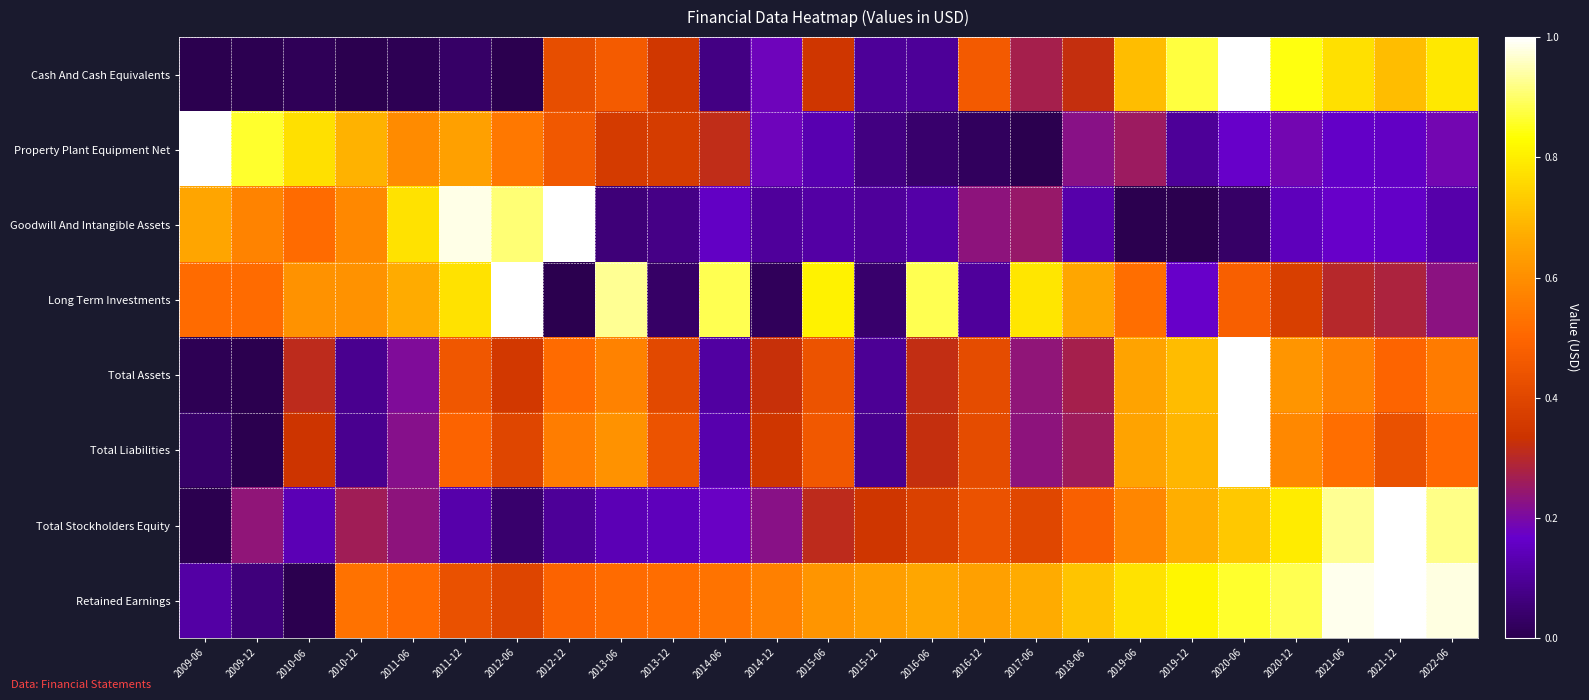

Reading left to right, what are all the values shown in this chart?

Cash And Cash Equivalents: 2009-06=0.0	2009-12=0.0	2010-06=0.0	2010-12=0.0	2011-06=0.0	2011-12=0.0	2012-06=0.0	2012-12=0.4	2013-06=0.5	2013-12=0.3	2014-06=0.1	2014-12=0.2	2015-06=0.3	2015-12=0.1	2016-06=0.1	2016-12=0.5	2017-06=0.3	2018-06=0.3	2019-06=0.7	2019-12=0.9	2020-06=1.0	2020-12=0.8	2021-06=0.8	2021-12=0.7	2022-06=0.8
Property Plant Equipment Net: 2009-06=1.0	2009-12=0.9	2010-06=0.8	2010-12=0.7	2011-06=0.6	2011-12=0.6	2012-06=0.5	2012-12=0.5	2013-06=0.4	2013-12=0.4	2014-06=0.3	2014-12=0.2	2015-06=0.1	2015-12=0.1	2016-06=0.0	2016-12=0.0	2017-06=0.0	2018-06=0.2	2019-06=0.3	2019-12=0.1	2020-06=0.2	2020-12=0.2	2021-06=0.2	2021-12=0.2	2022-06=0.2
Goodwill And Intangible Assets: 2009-06=0.7	2009-12=0.6	2010-06=0.5	2010-12=0.6	2011-06=0.8	2011-12=1.0	2012-06=0.9	2012-12=1.0	2013-06=0.1	2013-12=0.1	2014-06=0.2	2014-12=0.1	2015-06=0.1	2015-12=0.1	2016-06=0.1	2016-12=0.2	2017-06=0.2	2018-06=0.1	2019-06=0.0	2019-12=0.0	2020-06=0.0	2020-12=0.1	2021-06=0.2	2021-12=0.2	2022-06=0.1
Long Term Investments: 2009-06=0.5	2009-12=0.5	2010-06=0.6	2010-12=0.6	2011-06=0.7	2011-12=0.8	2012-06=1.0	2012-12=0.0	2013-06=0.9	2013-12=0.0	2014-06=0.9	2014-12=0.0	2015-06=0.8	2015-12=0.0	2016-06=0.9	2016-12=0.1	2017-06=0.8	2018-06=0.7	2019-06=0.5	2019-12=0.2	2020-06=0.5	2020-12=0.4	2021-06=0.3	2021-12=0.3	2022-06=0.2
Total Assets: 2009-06=0.0	2009-12=0.0	2010-06=0.3	2010-12=0.1	2011-06=0.2	2011-12=0.5	2012-06=0.4	2012-12=0.5	2013-06=0.6	2013-12=0.4	2014-06=0.1	2014-12=0.3	2015-06=0.4	2015-12=0.1	2016-06=0.3	2016-12=0.4	2017-06=0.2	2018-06=0.3	2019-06=0.7	2019-12=0.7	2020-06=1.0	2020-12=0.6	2021-06=0.6	2021-12=0.5	2022-06=0.6
Total Liabilities: 2009-06=0.0	2009-12=0.0	2010-06=0.3	2010-12=0.1	2011-06=0.2	2011-12=0.5	2012-06=0.4	2012-12=0.6	2013-06=0.6	2013-12=0.4	2014-06=0.1	2014-12=0.3	2015-06=0.5	2015-12=0.1	2016-06=0.3	2016-12=0.4	2017-06=0.2	2018-06=0.3	2019-06=0.6	2019-12=0.7	2020-06=1.0	2020-12=0.6	2021-06=0.5	2021-12=0.4	2022-06=0.5
Total Stockholders Equity: 2009-06=0.0	2009-12=0.2	2010-06=0.1	2010-12=0.3	2011-06=0.2	2011-12=0.1	2012-06=0.0	2012-12=0.1	2013-06=0.1	2013-12=0.1	2014-06=0.2	2014-12=0.2	2015-06=0.3	2015-12=0.3	2016-06=0.4	2016-12=0.4	2017-06=0.4	2018-06=0.5	2019-06=0.6	2019-12=0.7	2020-06=0.7	2020-12=0.8	2021-06=0.9	2021-12=1.0	2022-06=0.9
Retained Earnings: 2009-06=0.1	2009-12=0.1	2010-06=0.0	2010-12=0.5	2011-06=0.5	2011-12=0.4	2012-06=0.4	2012-12=0.5	2013-06=0.5	2013-12=0.5	2014-06=0.5	2014-12=0.6	2015-06=0.6	2015-12=0.6	2016-06=0.7	2016-12=0.6	2017-06=0.7	2018-06=0.7	2019-06=0.8	2019-12=0.8	2020-06=0.9	2020-12=0.9	2021-06=1.0	2021-12=1.0	2022-06=1.0